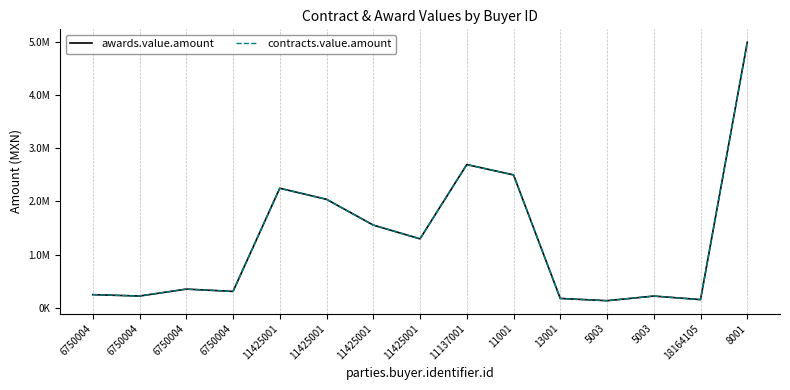

Does the chart display data point markers on the line(s)?

No